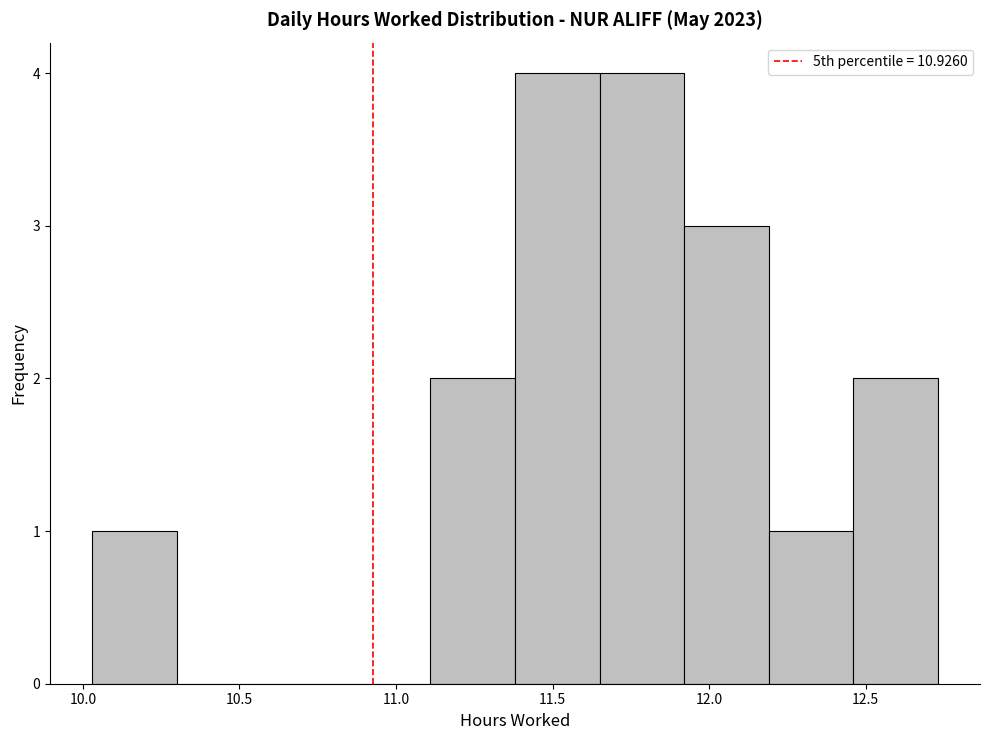

Reading left to right, list every bar in this chart as the range it spans on the x-axis followed by its height. Neither the bar edges nor the heights are printed on the chart, so give them approximately, as read against the axes.

10.03 to 10.30: 1
10.30 to 10.57: 0
10.57 to 10.84: 0
10.84 to 11.11: 0
11.11 to 11.38: 2
11.38 to 11.65: 4
11.65 to 11.92: 4
11.92 to 12.19: 3
12.19 to 12.46: 1
12.46 to 12.73: 2